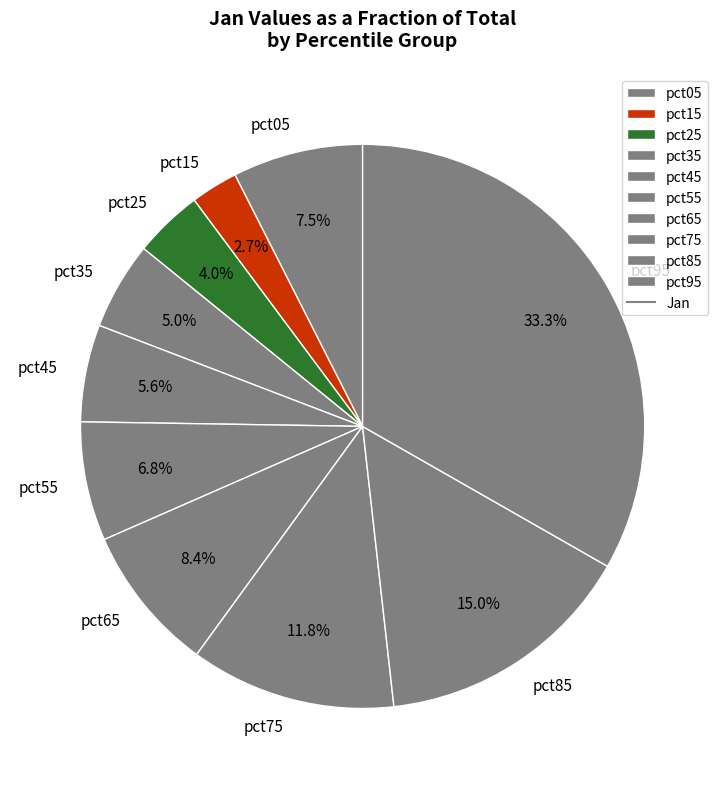

Rank the categories by value from lowest to highest.

pct15, pct25, pct35, pct45, pct55, pct05, pct65, pct75, pct85, pct95